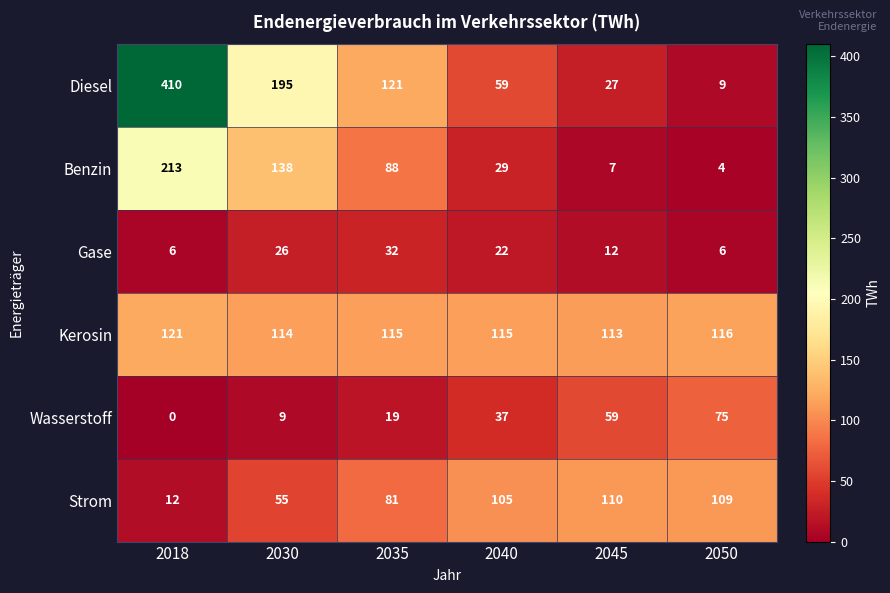

Which category has the highest value in the Kerosin series?

2018